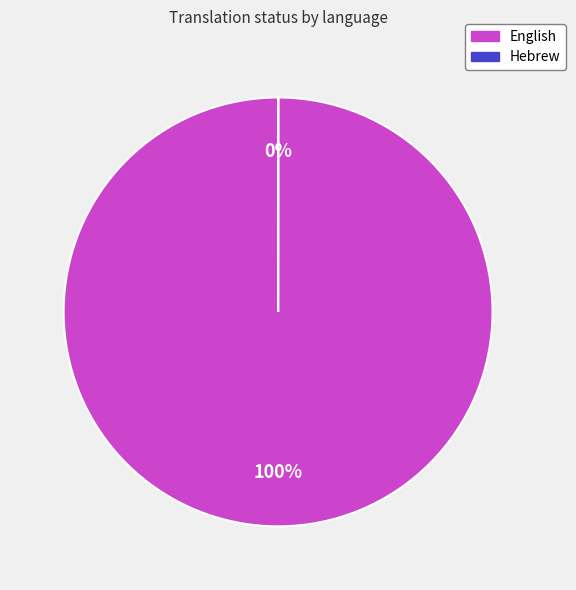

To the nearest percent, what is the average slice percentage?

50%